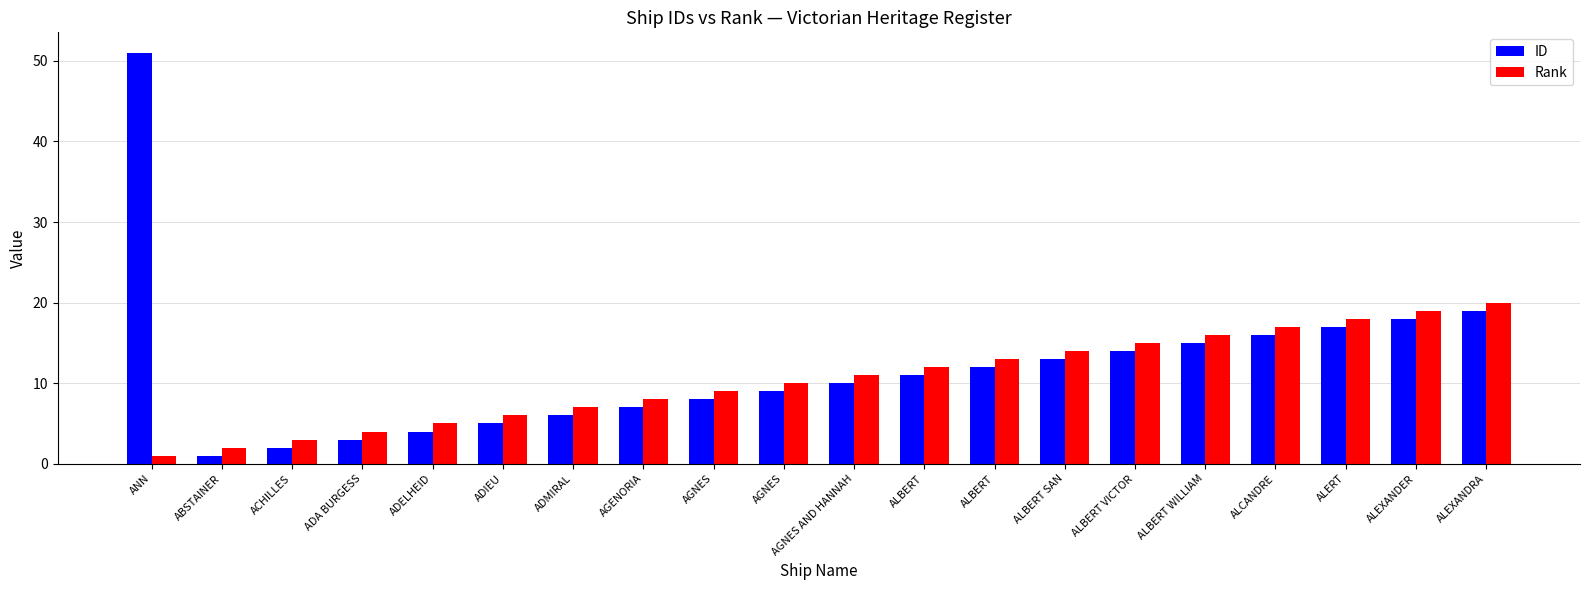

Rank the series by their average value, from lowest to highest.

Rank, ID